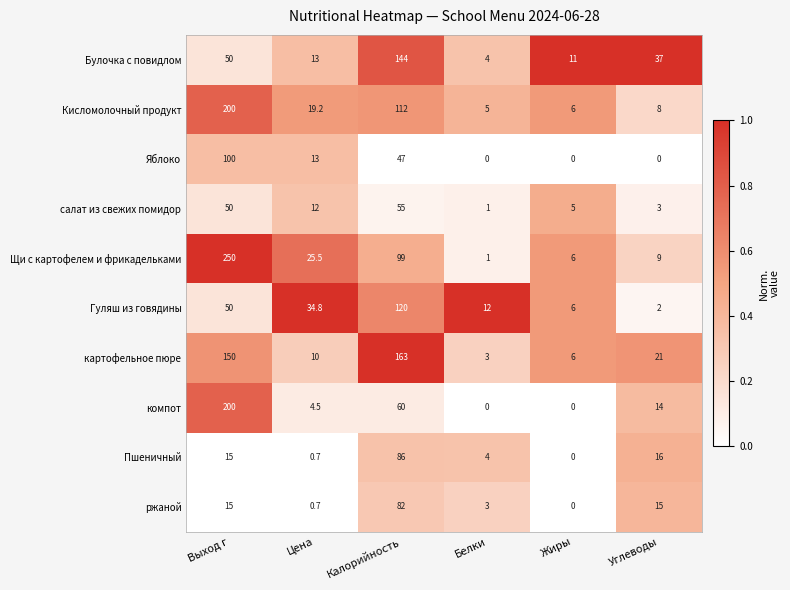

Is it true that Пшеничный equals 2.5 at Белки?

False